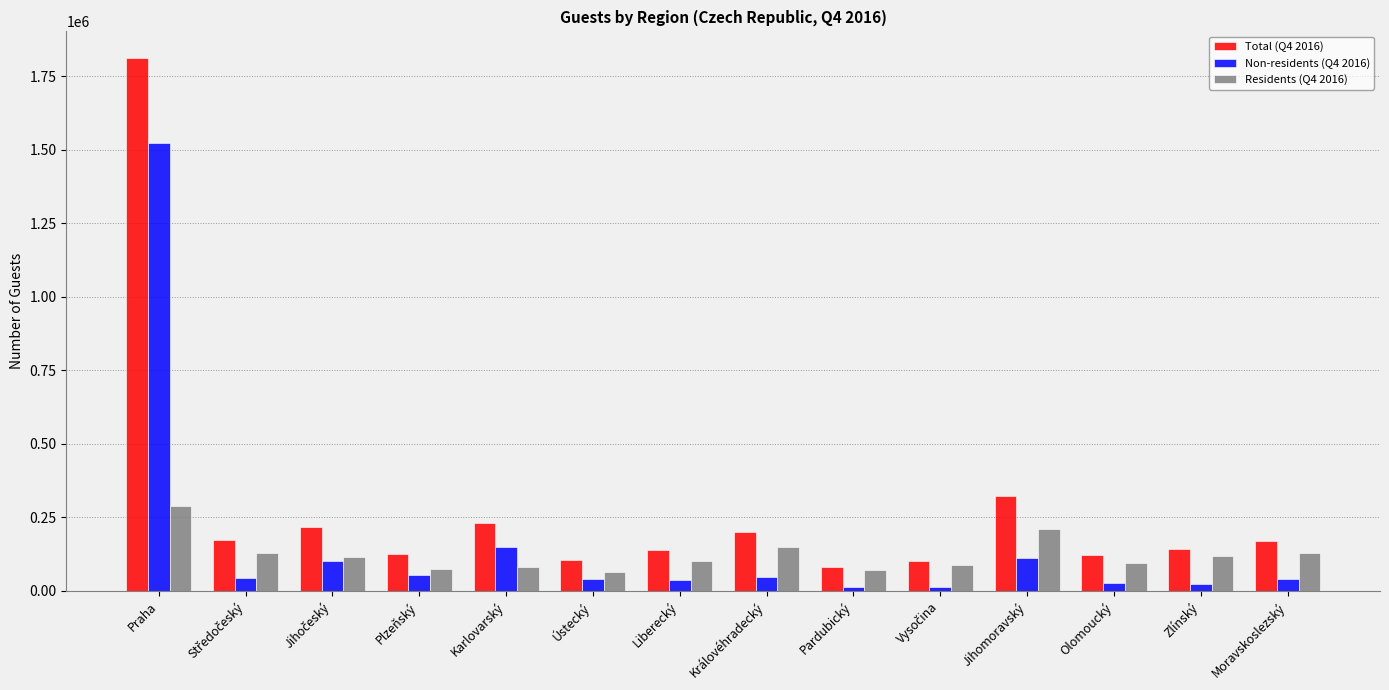

The Non-residents (Q4 2016) series shows 48102 at Královéhradecký. True or false?

True